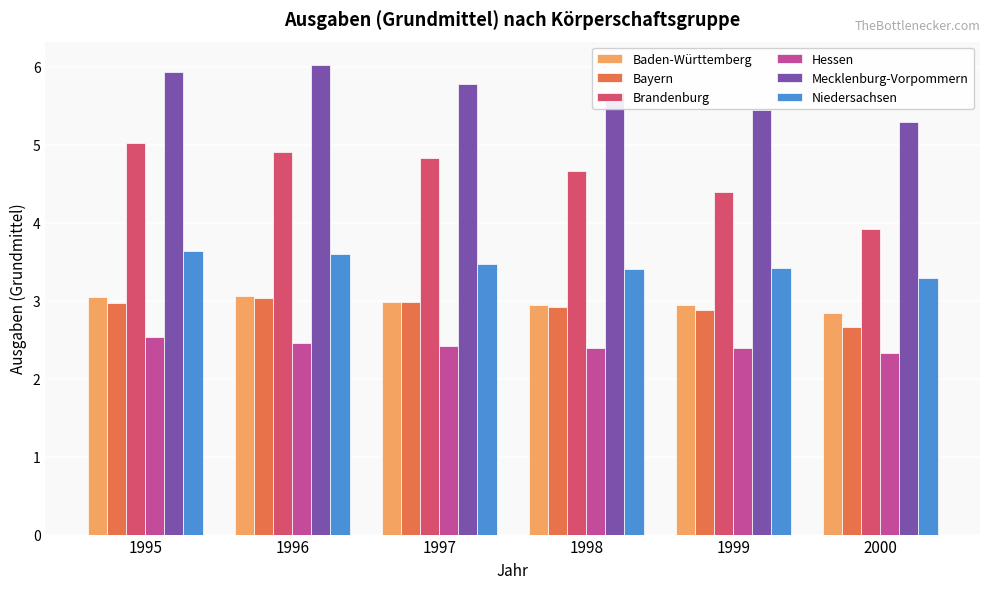

The value of Brandenburg at 1995 is 5.0. True or false?

True